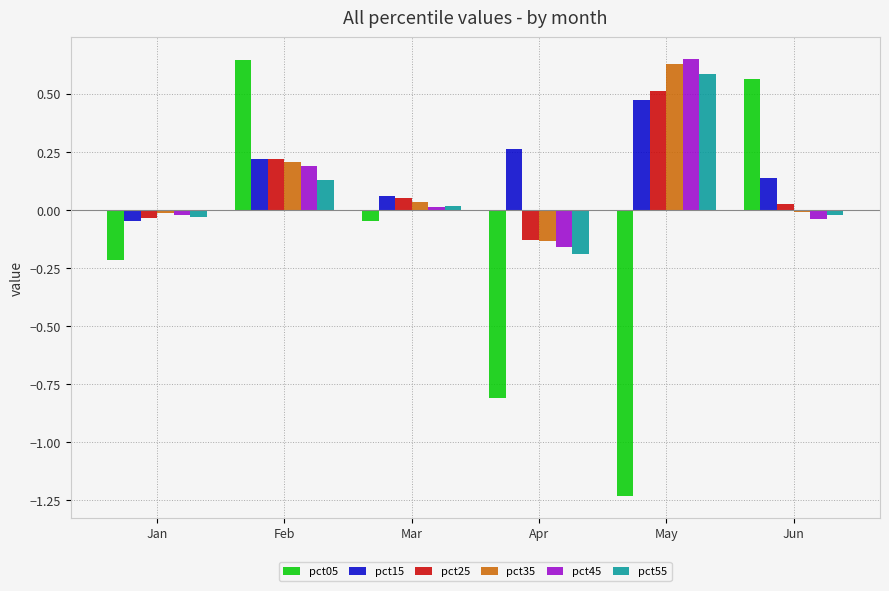

What is the difference between the maximum and minimum values in the pct35 series?

0.8